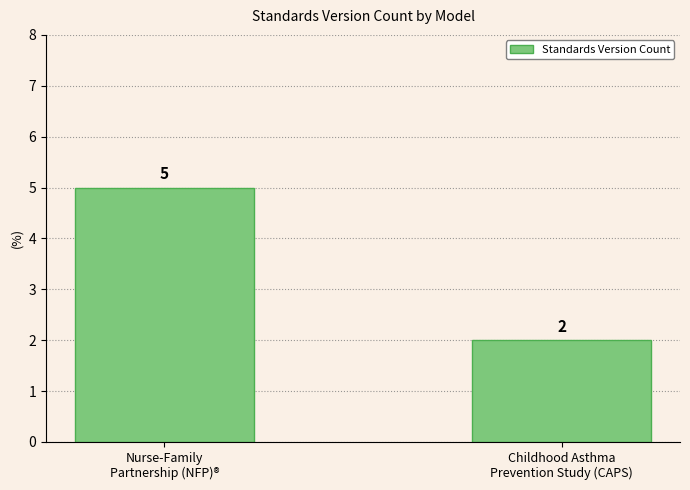

Which label corresponds to the smallest value in the chart?

Childhood Asthma
Prevention Study (CAPS)